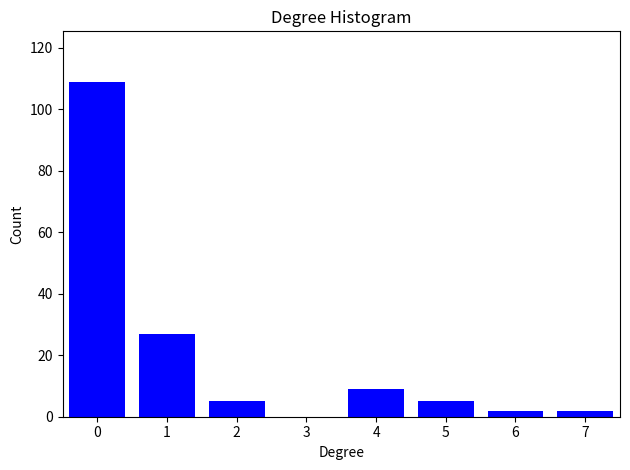

Reading right to left, list all the values displayed in this chart.

7=2	6=2	5=5	4=9	3=0	2=5	1=27	0=109